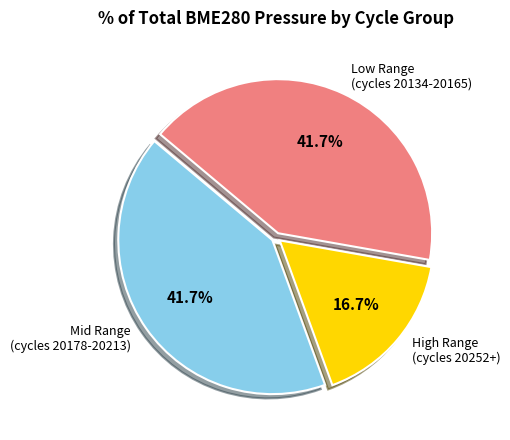

To the nearest percent, what is the average slice percentage?

33%